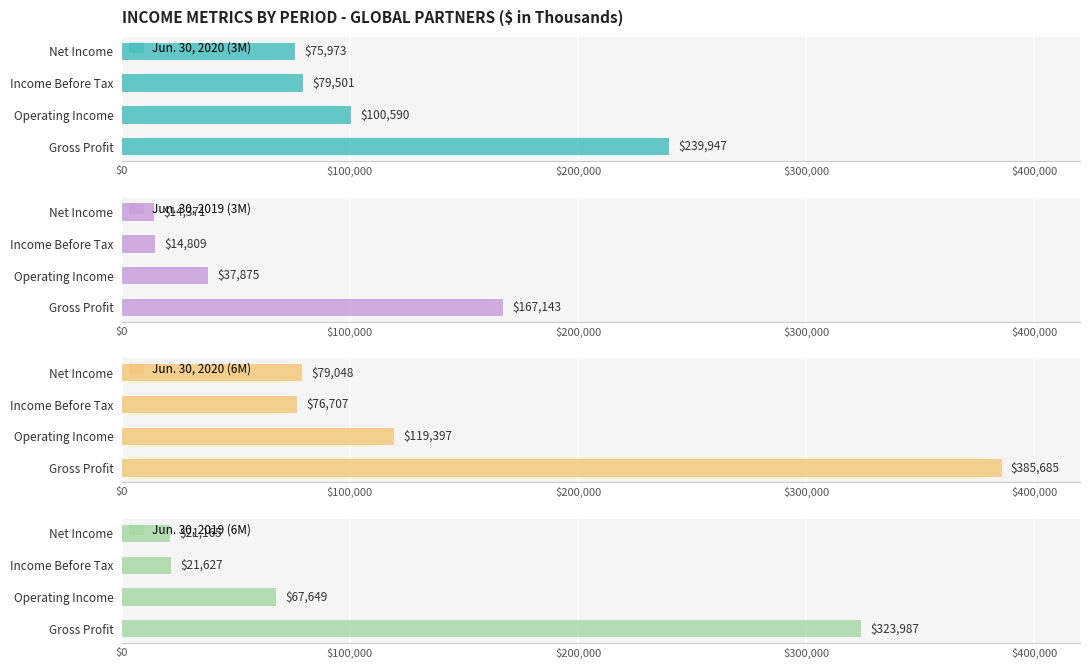

What is the difference between the Jun. 30, 2020 (6M) values at Operating Income and Gross Profit?

266288